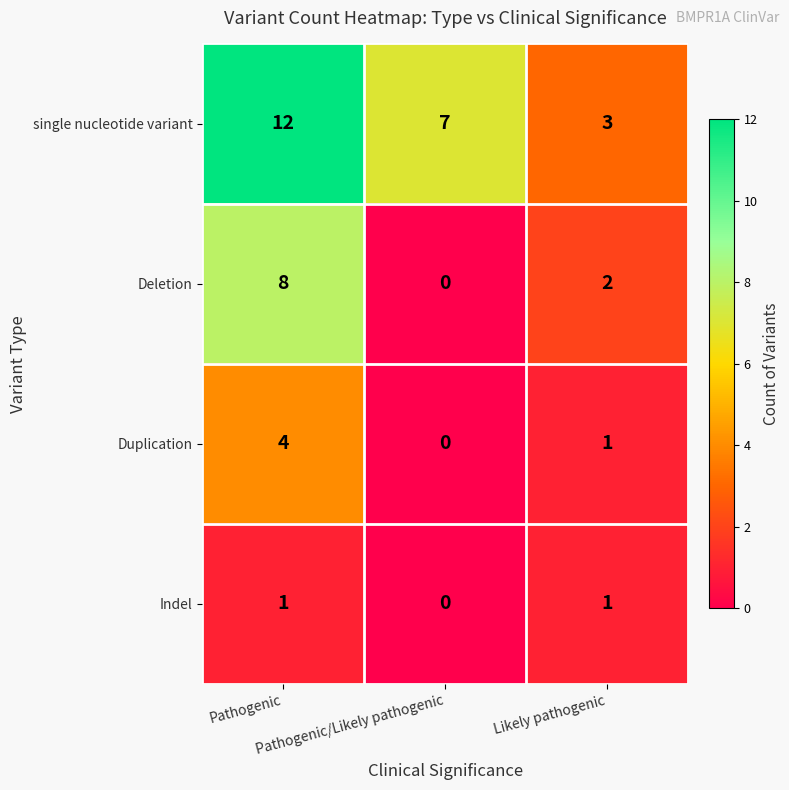

What is the difference between the maximum and second lowest values in the Duplication series?

3